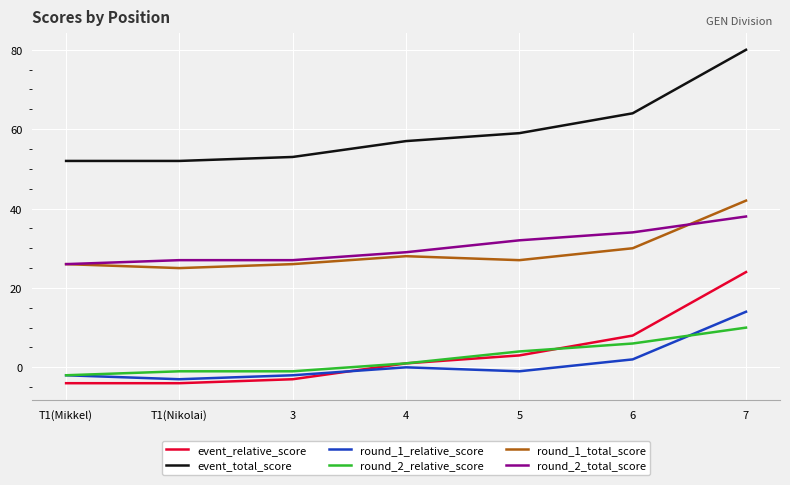

Which series has the largest total across all categories?

event_total_score